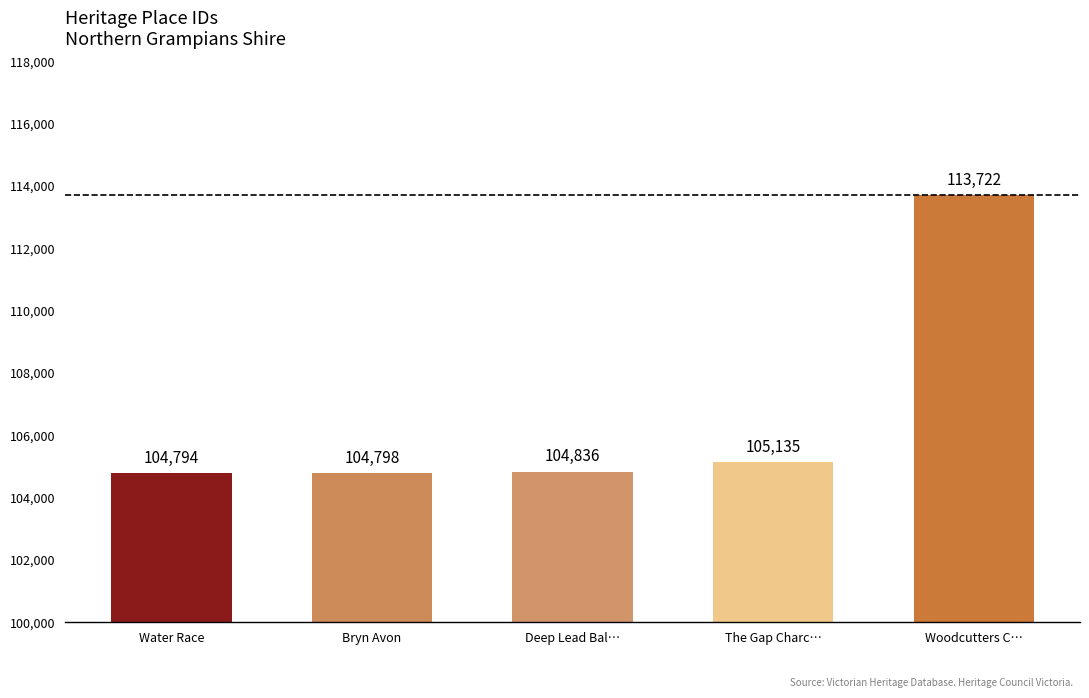

Which has a higher value, The Gap Charc… or Water Race?

The Gap Charc…